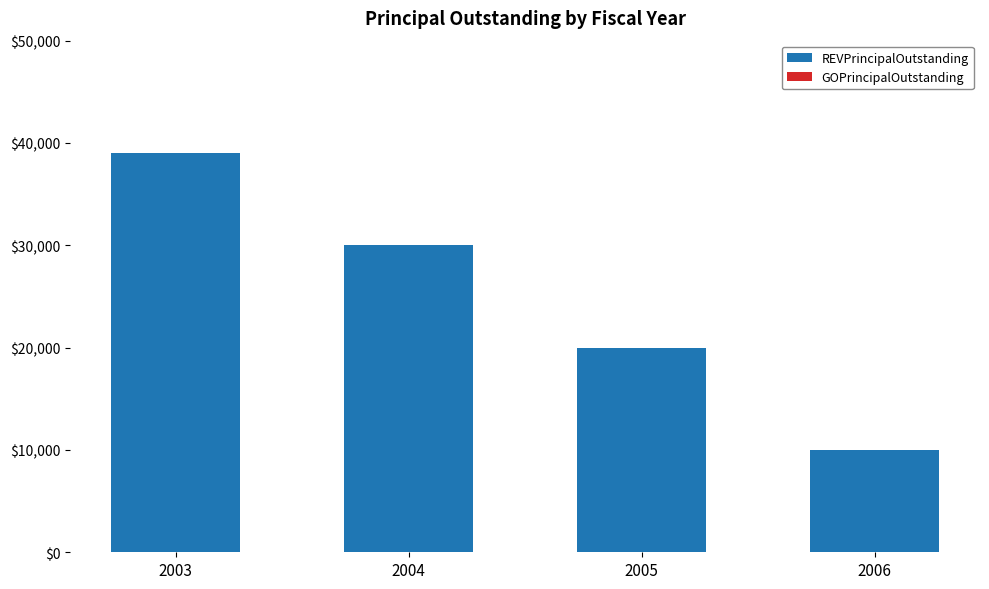

List the labels in order of value, largest first.

2003, 2004, 2005, 2006